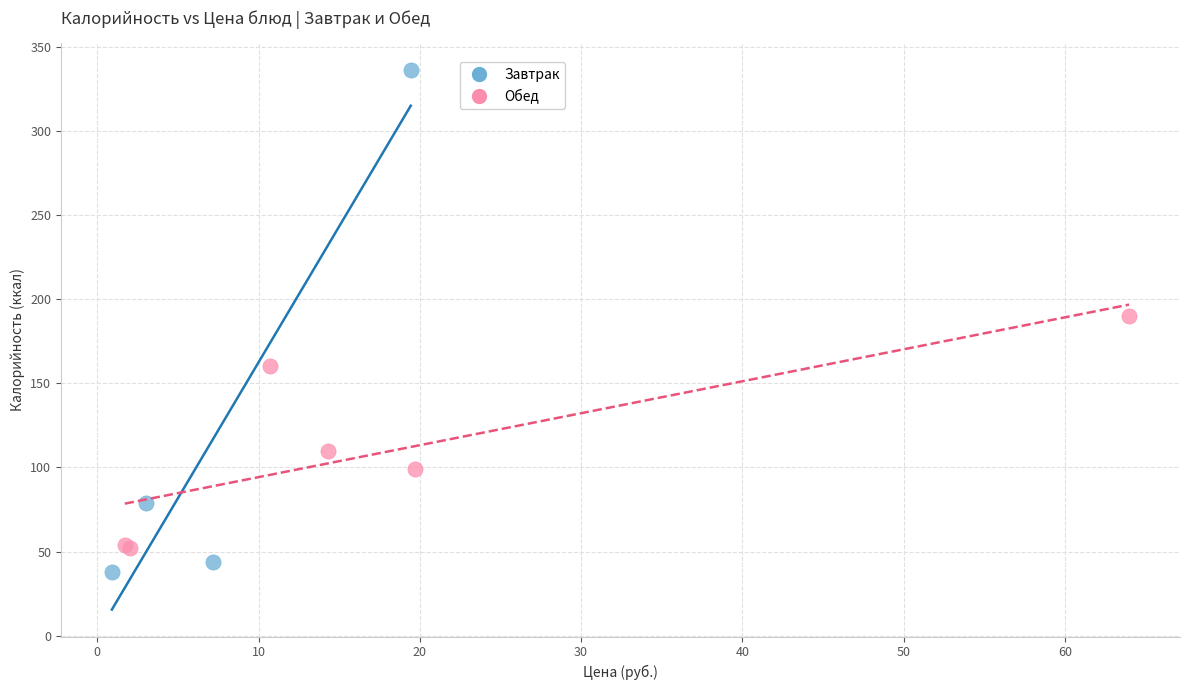

Which series has the largest Y range (max minus min)?

Завтрак